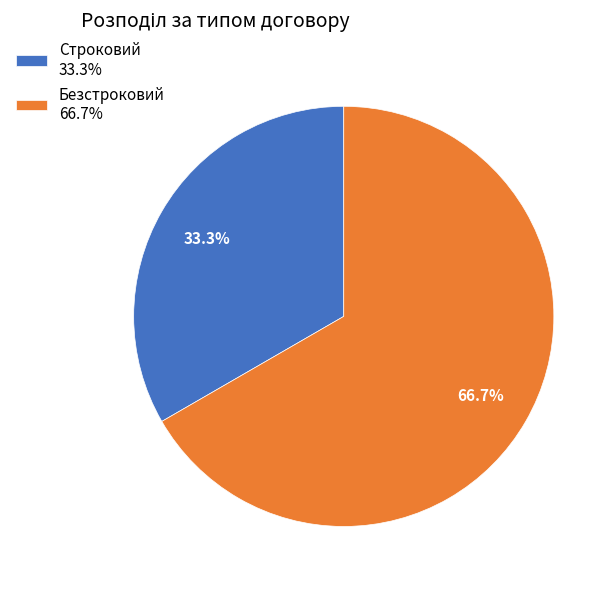

To the nearest percent, what is the combined percentage of Безстроковий and Строковий?

100%